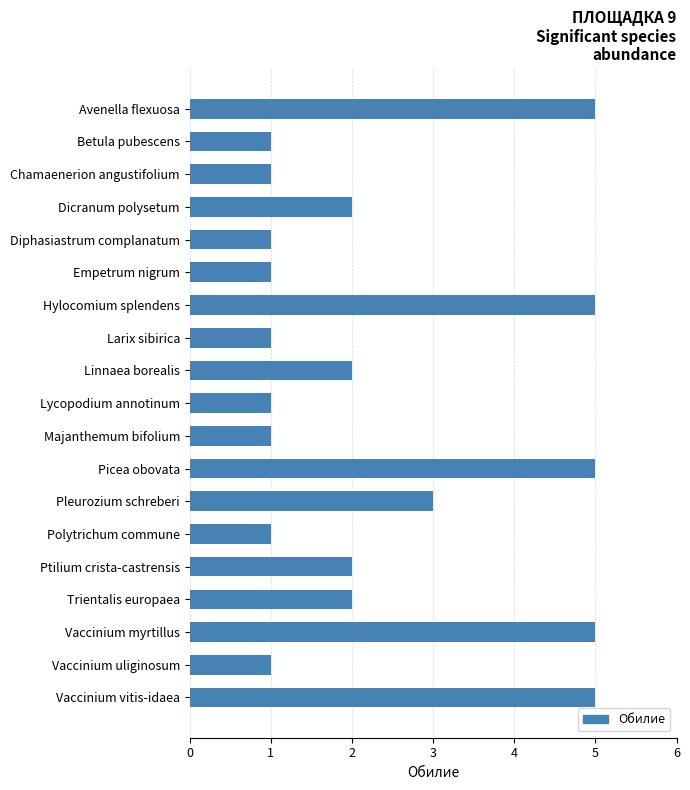

Does the chart contain stacked bars?

No